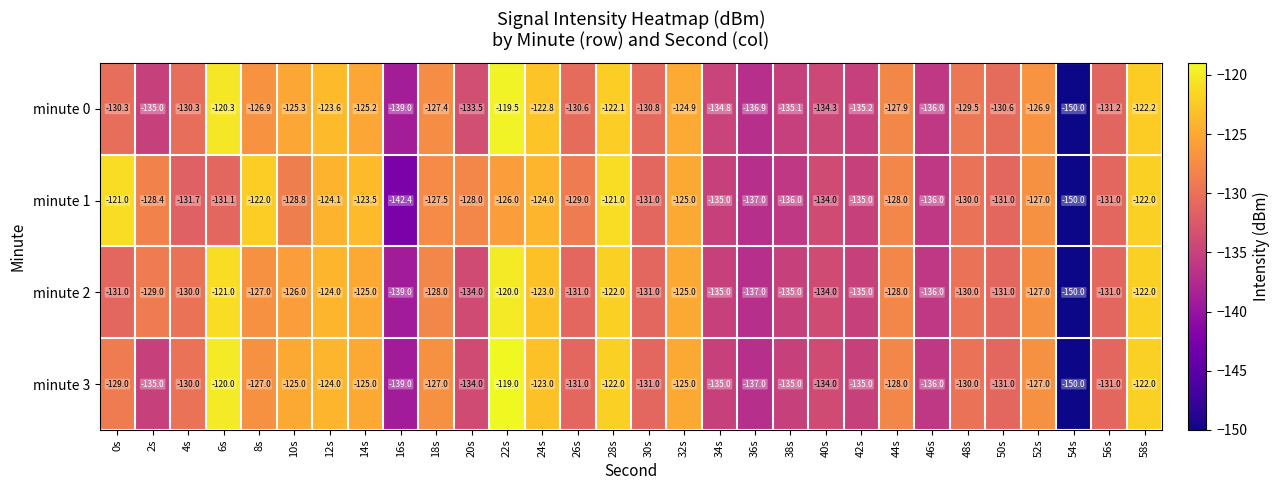

Which series has the widest spread of values?

minute 3